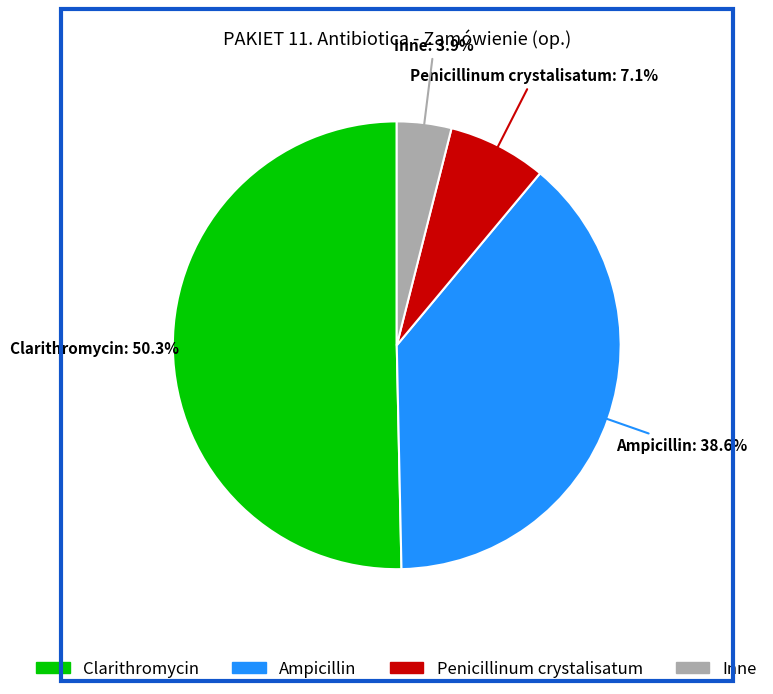

Count the number of slices in the pie.

4